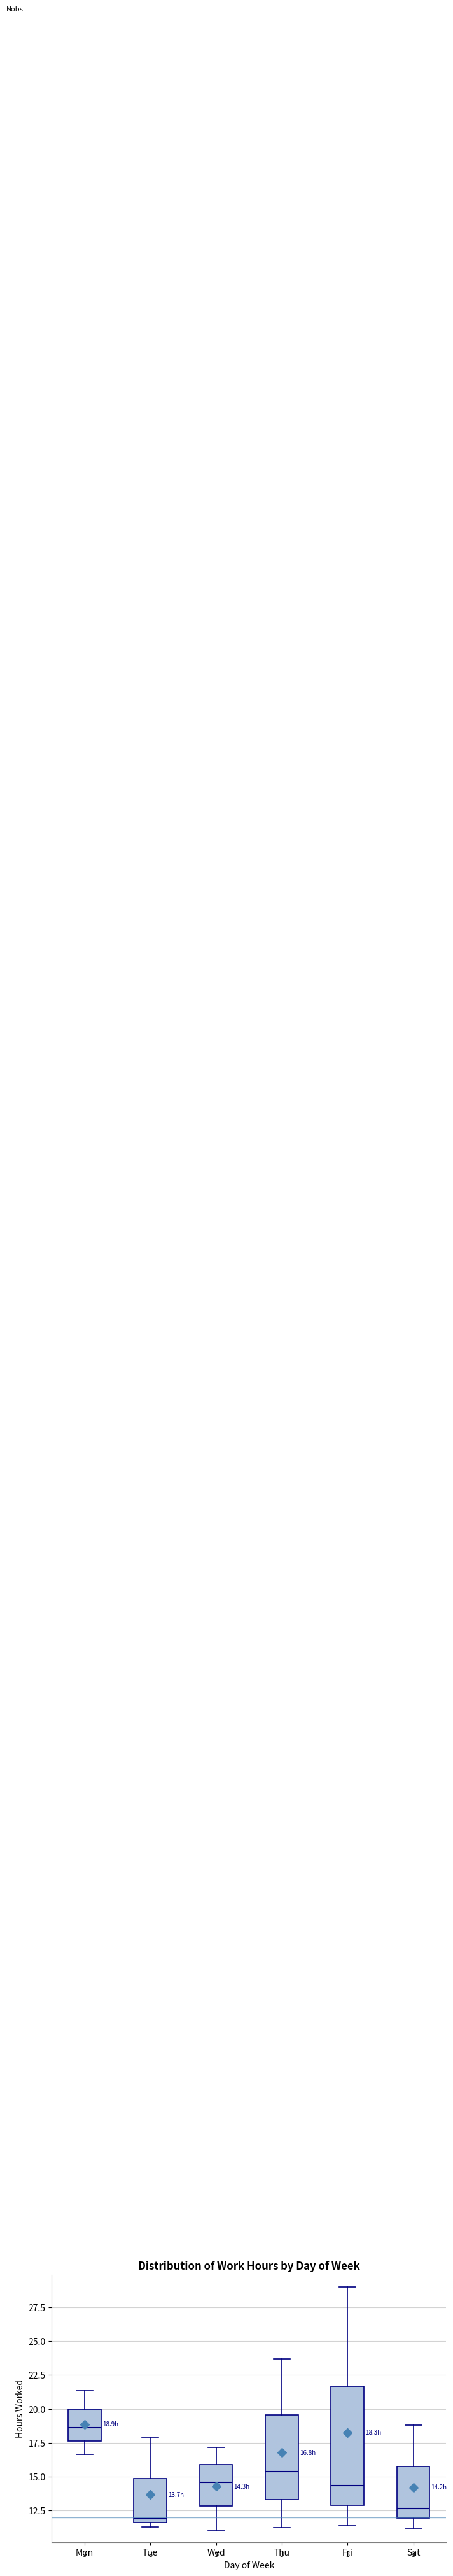

Which box is the tallest, from its lower edge to its upper edge?

Fri